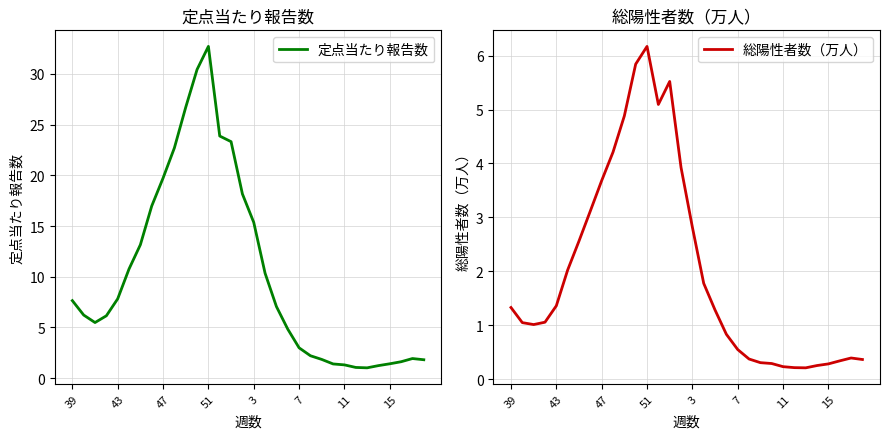

True or false: 総陽性者数（万人） has a value of 1.4 at 43.

True